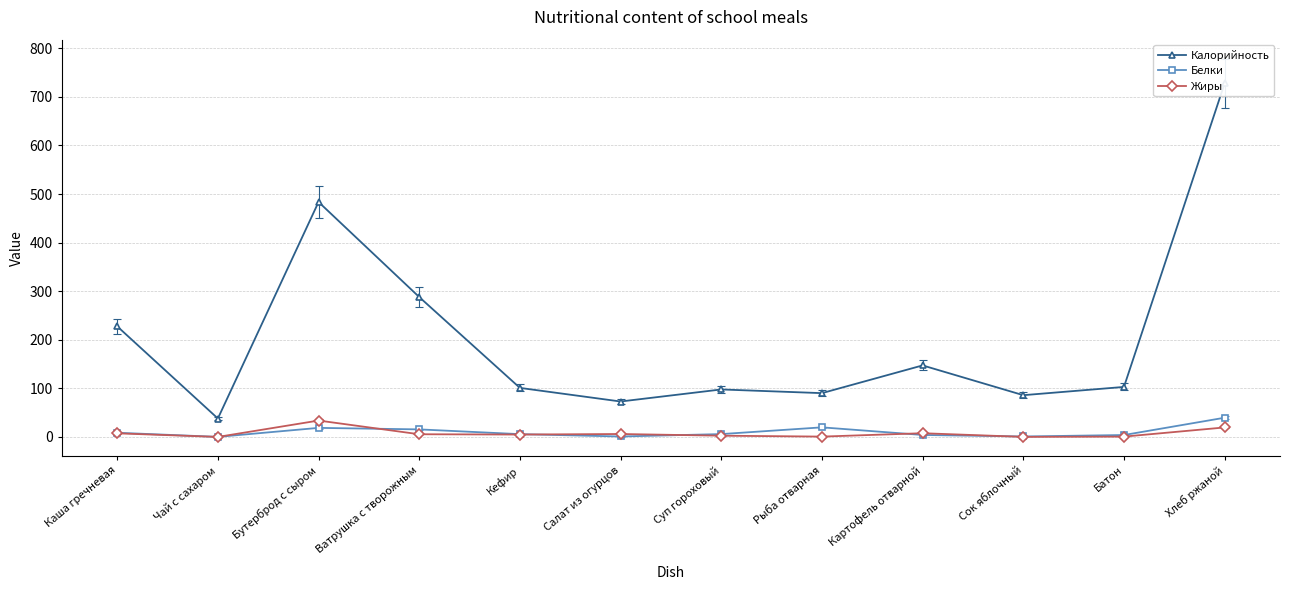

True or false: Жиры and Калорийность cross at least once.

False